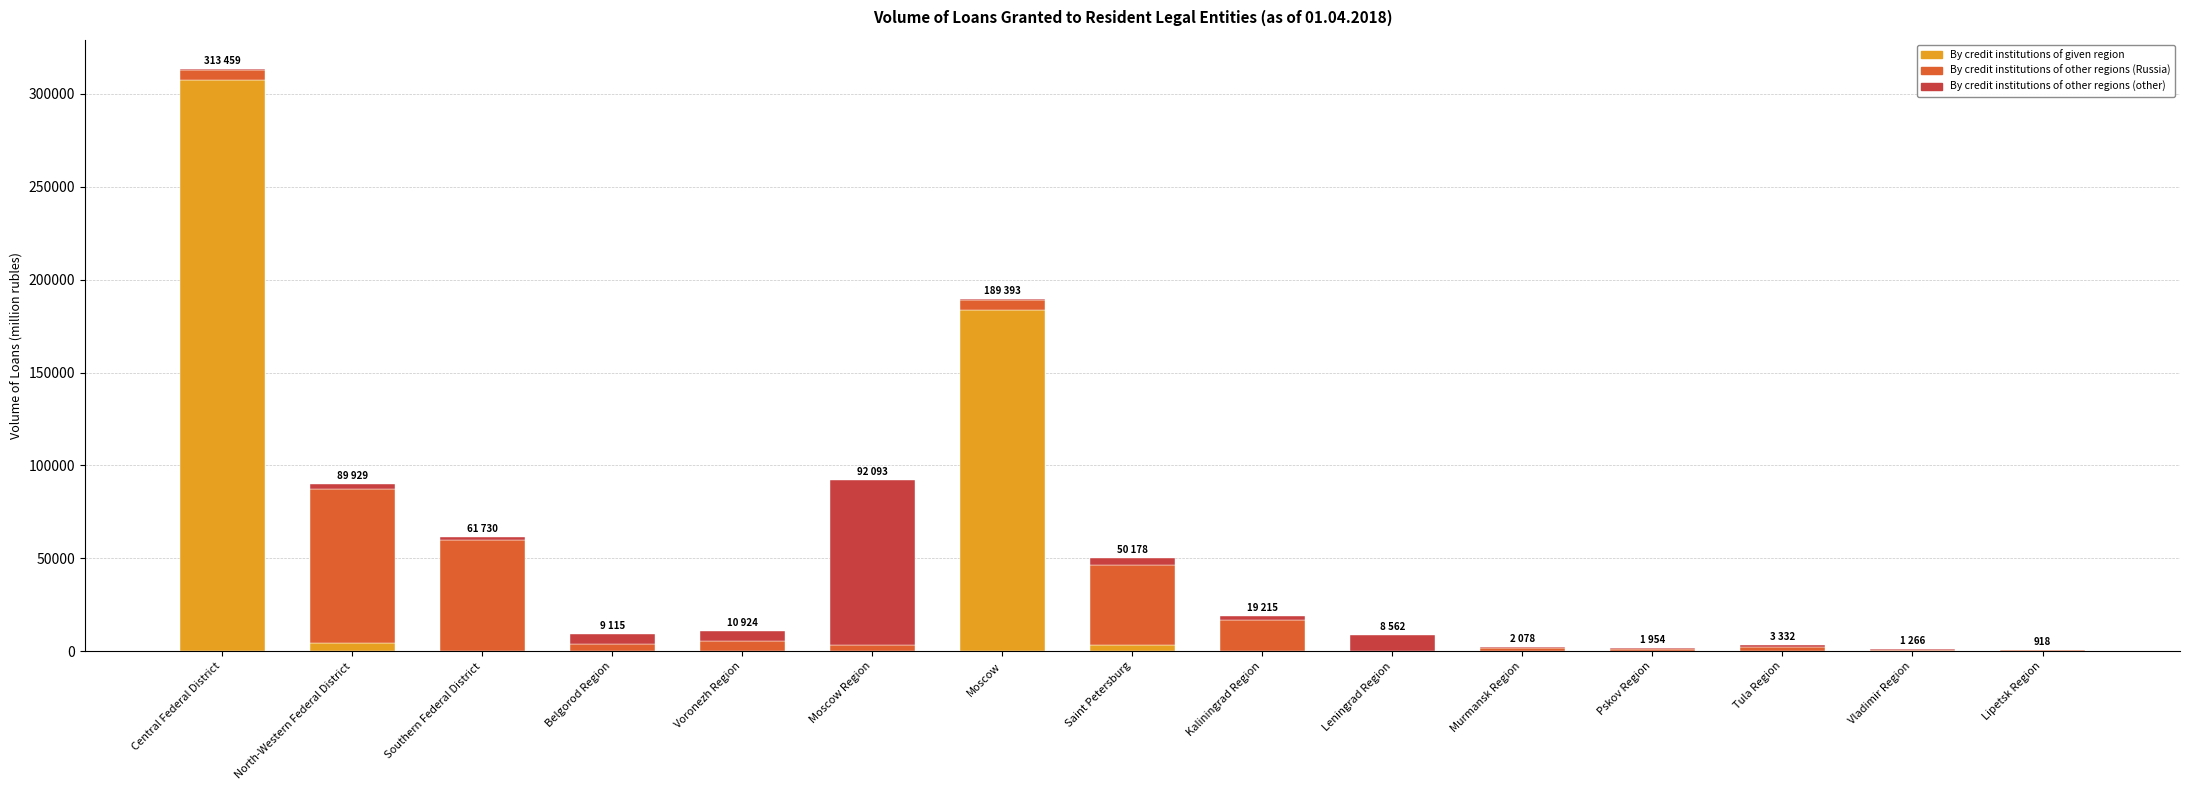

At which category is the sum across all series the highest?

Central Federal District